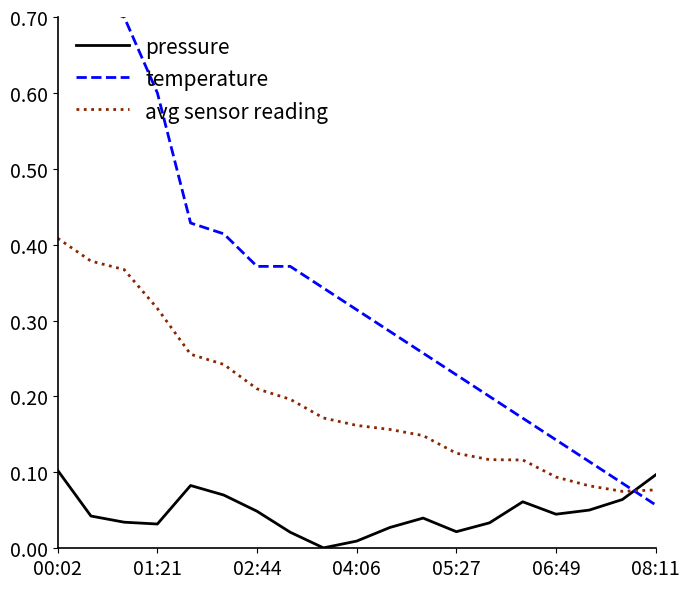

List the series in order of their peak value, lowest first.

pressure, avg sensor reading, temperature